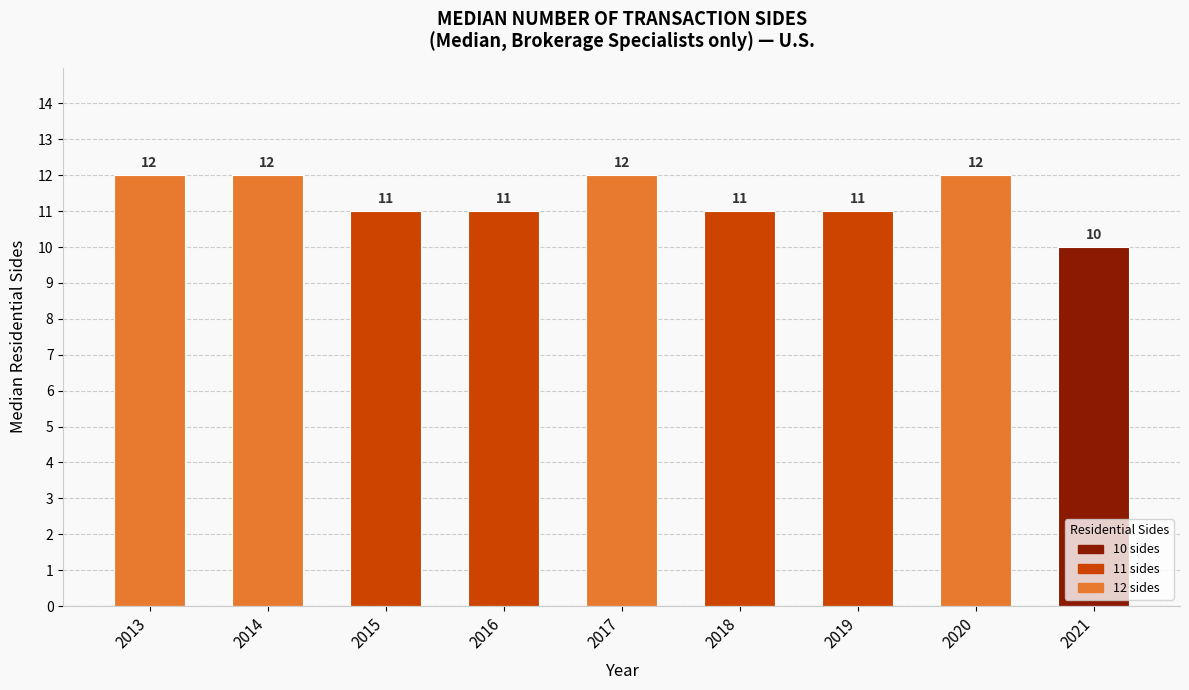

The value at 2016 is 11. True or false?

True